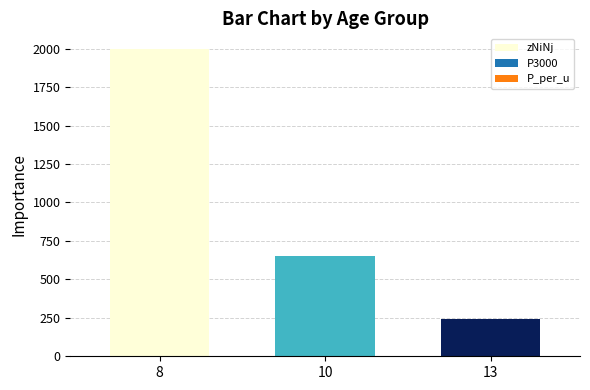

How many categories are shown in the chart?

3